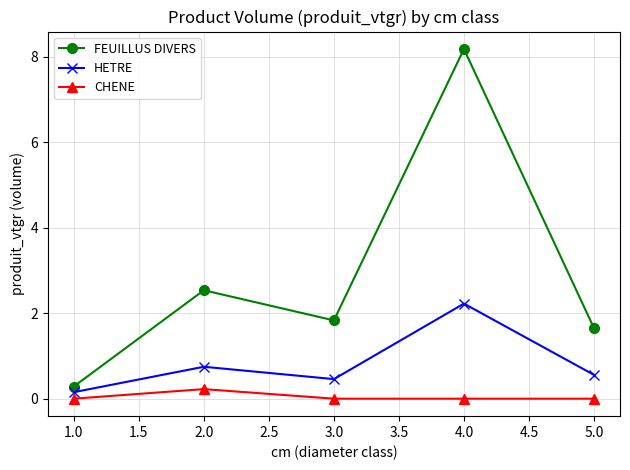

Which series changed the most between 1.0 and 5.0?

FEUILLUS DIVERS